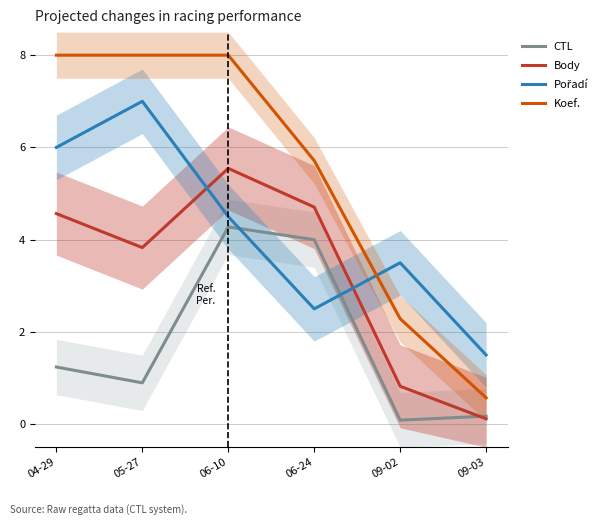

Reading right to left, what are all the values shown in this chart?

CTL: 0.2	0.1	4.0	4.3	0.9	1.2
Body: 0.1	0.8	4.7	5.5	3.8	4.6
Pořadí: 1.5	3.5	2.5	4.5	7.0	6.0
Koef.: 0.6	2.3	5.7	8.0	8.0	8.0